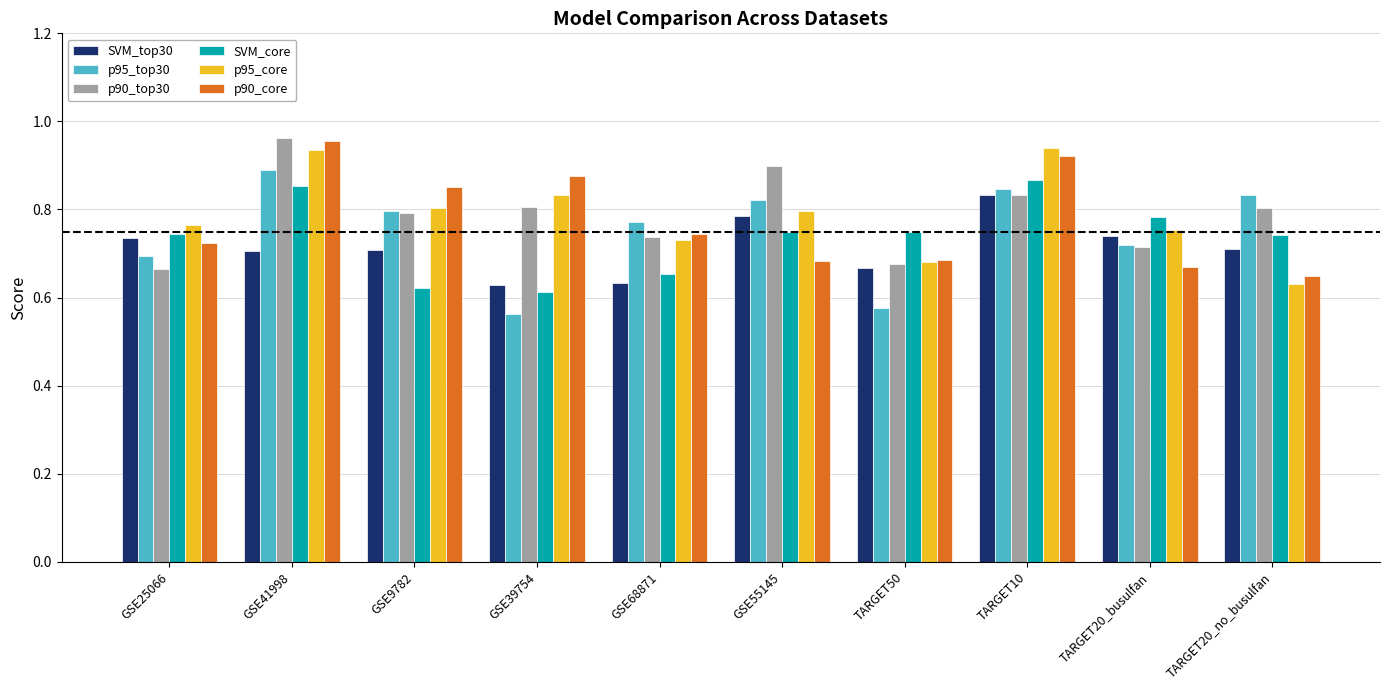

What is the sum of the p95_top30 values at TARGET10 and GSE55145?

1.7